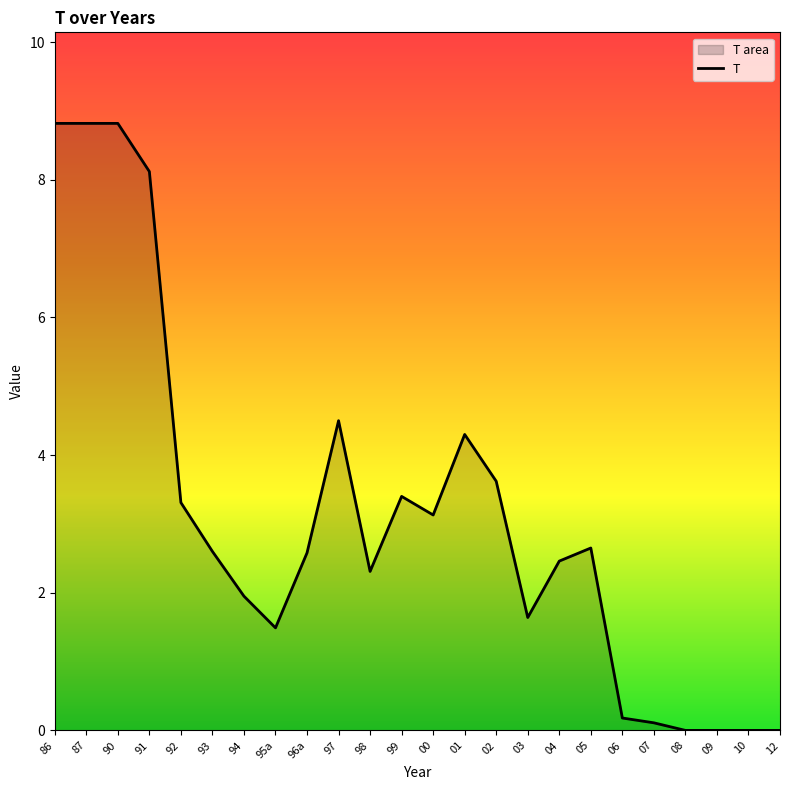

How many positive values are there?

20